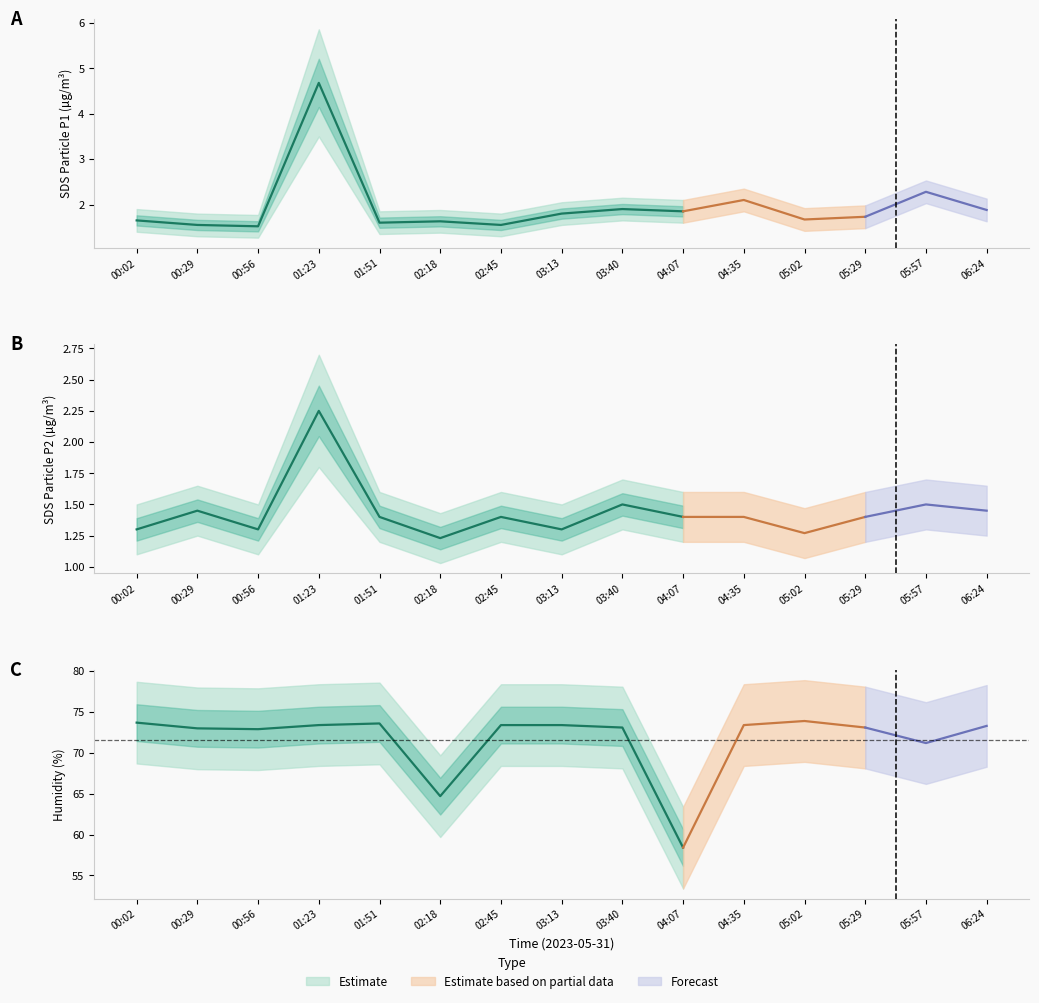

Read the SDS_P2 value at 04:07.

1.4